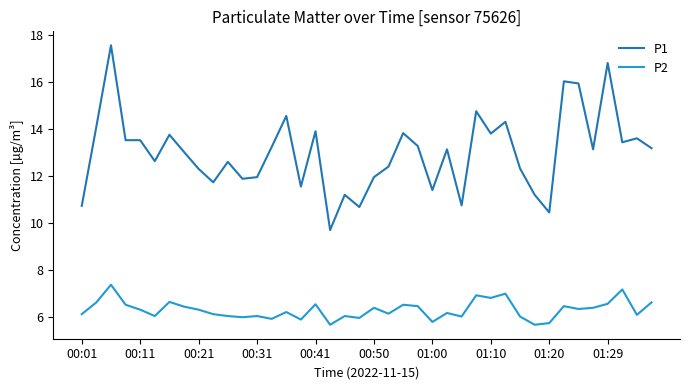

True or false: P2 and P1 intersect in this chart.

False